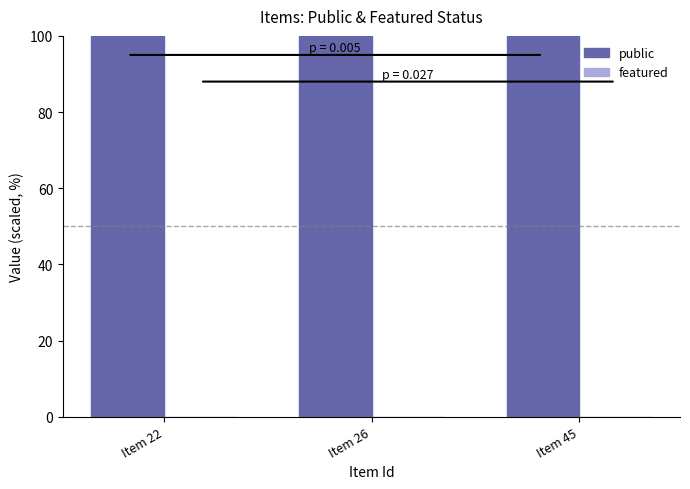

At which label is featured closest to 0?

Item 22